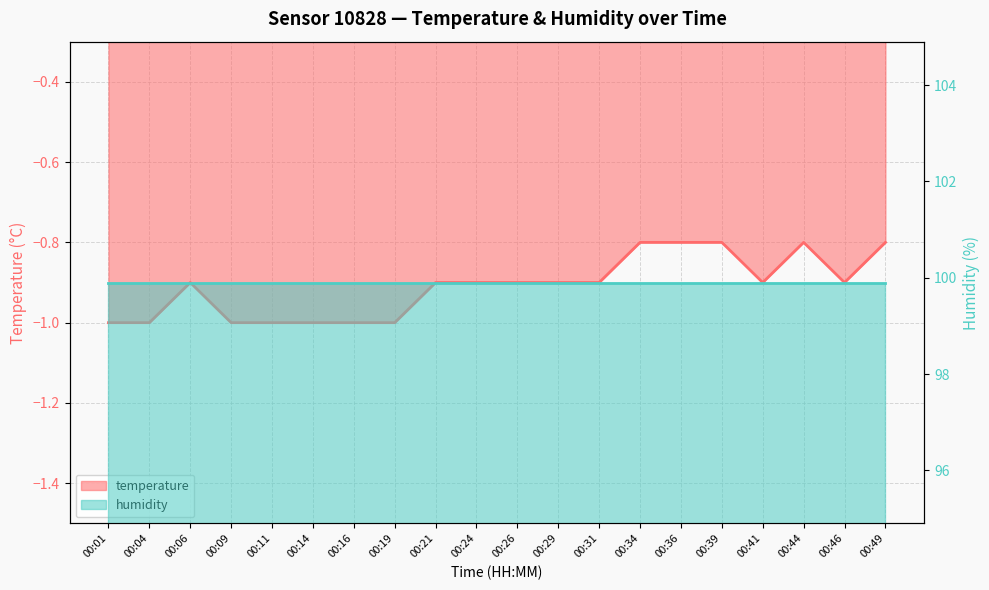

How many values are between -1 and 0?

20